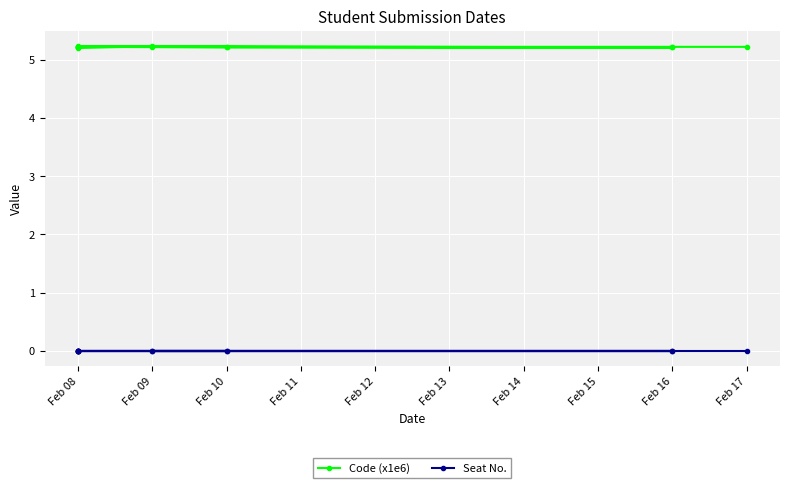

What is the label of the 6th point from the left?

Feb 16